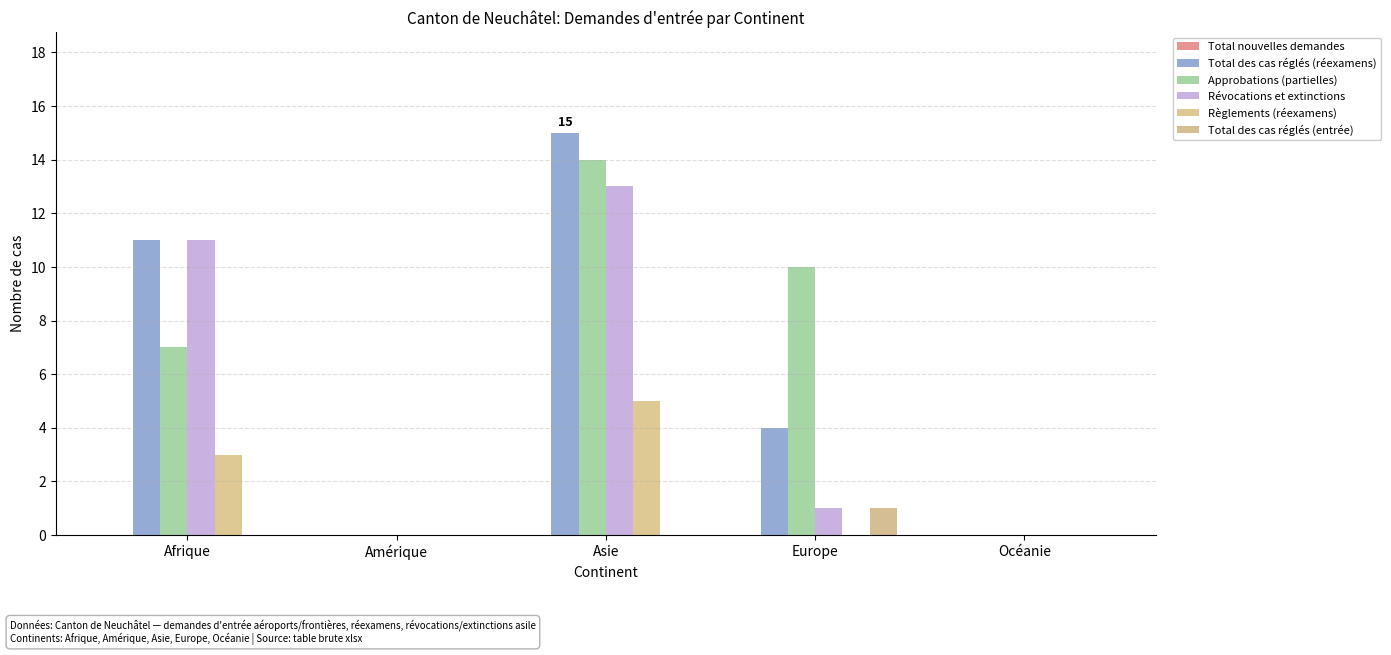

Are the bars grouped side by side (vs. stacked)?

Yes